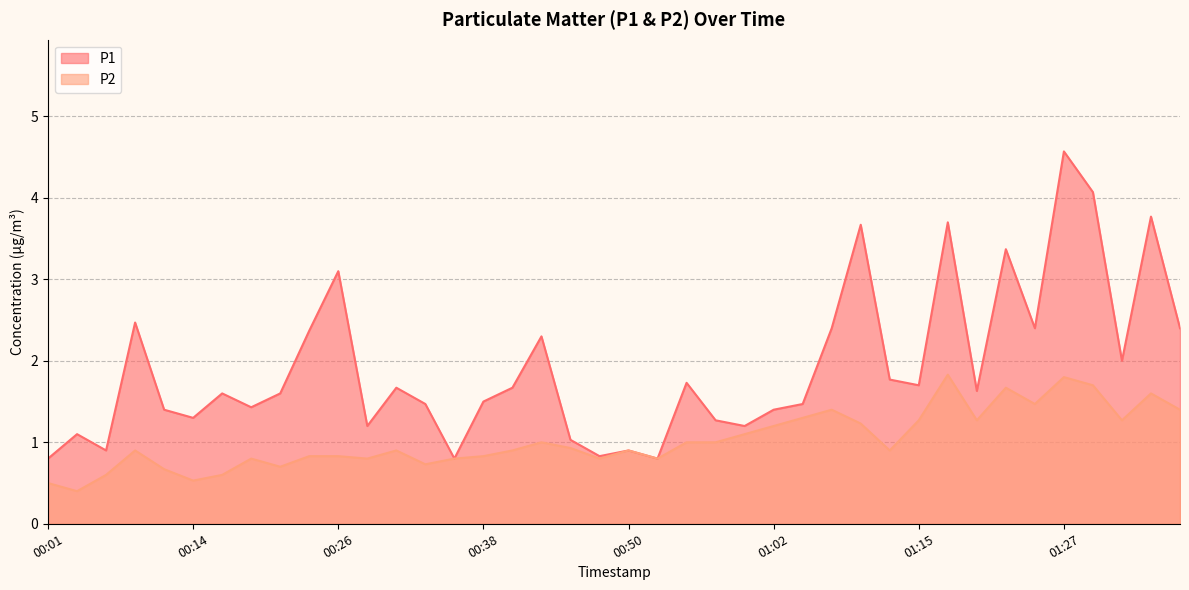

Where is the first local minimum for P1?

00:06